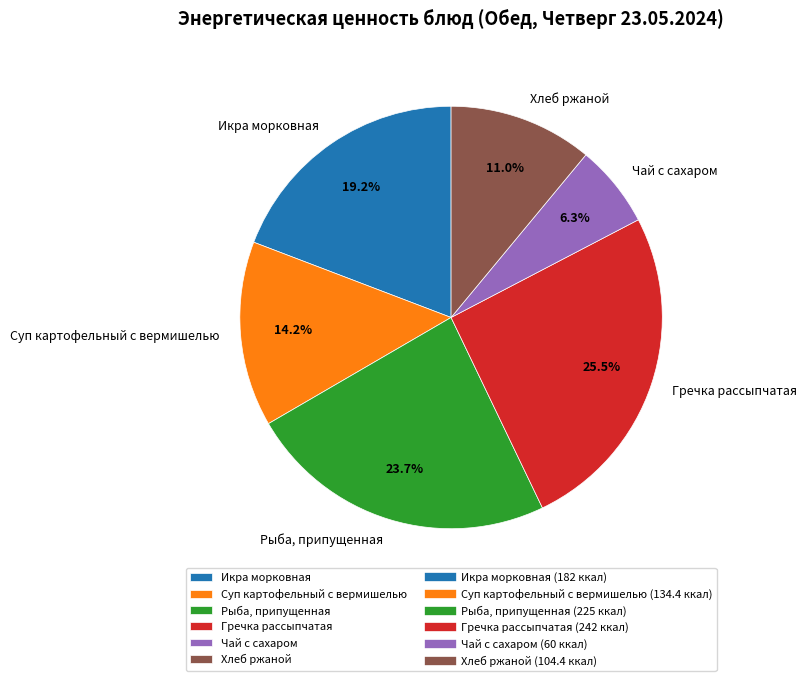

Approximately how many times larger is the value at Гречка рассыпчатая compared to Рыба, припущенная?

1.1